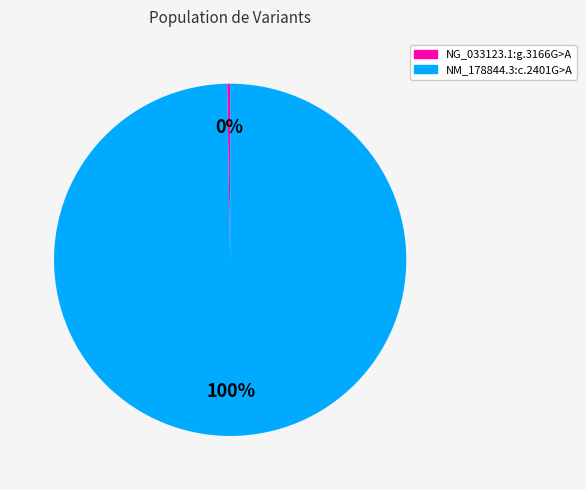

To the nearest percent, what is the average slice percentage?

50%